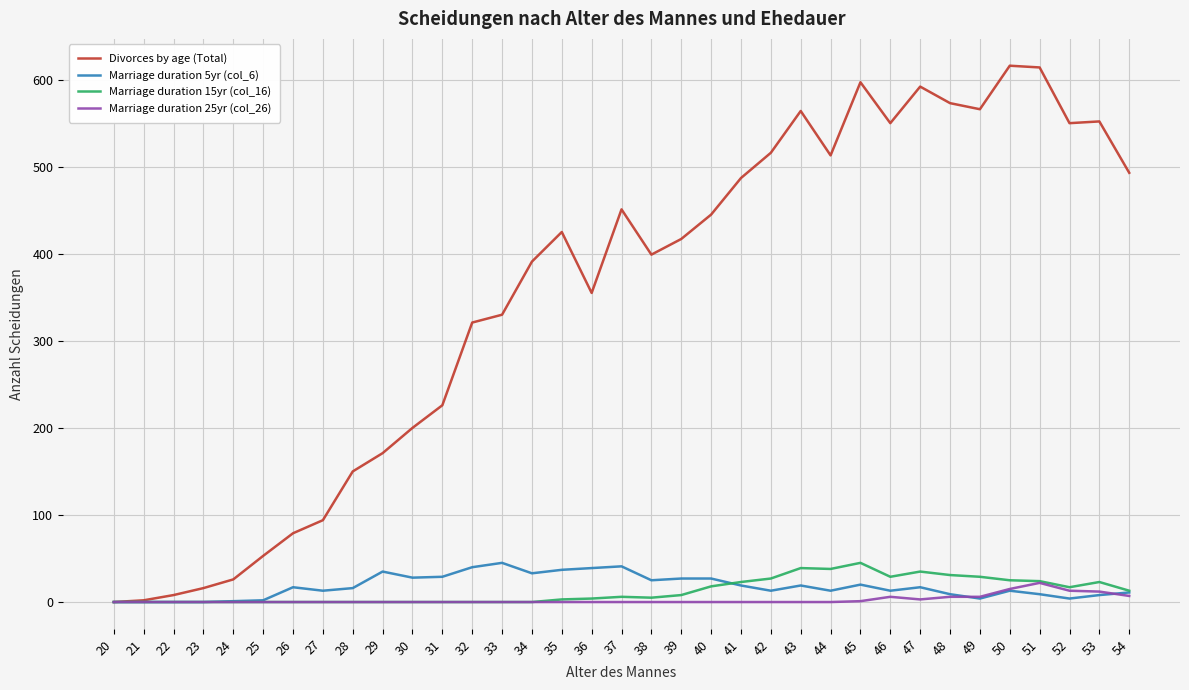

How many lines are shown in the chart?

4